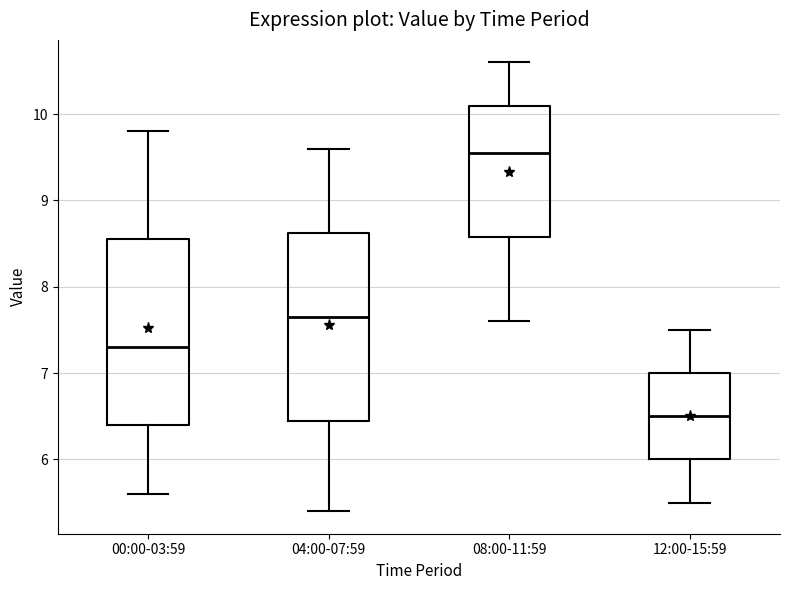

Reading left to right, transcribe this box plot: for each box, give where its median line is, the range the box spans, and where its two whiskers end, as read against the y-axis. The values are not printed on the chart, so give them approximately, as read against the axis.

00:00-03:59: median 7.3, box 6.4 to 8.6, whiskers 5.6 to 9.8
04:00-07:59: median 7.7, box 6.5 to 8.6, whiskers 5.4 to 9.6
08:00-11:59: median 9.6, box 8.6 to 10.1, whiskers 7.6 to 10.6
12:00-15:59: median 6.5, box 6.0 to 7.0, whiskers 5.5 to 7.5